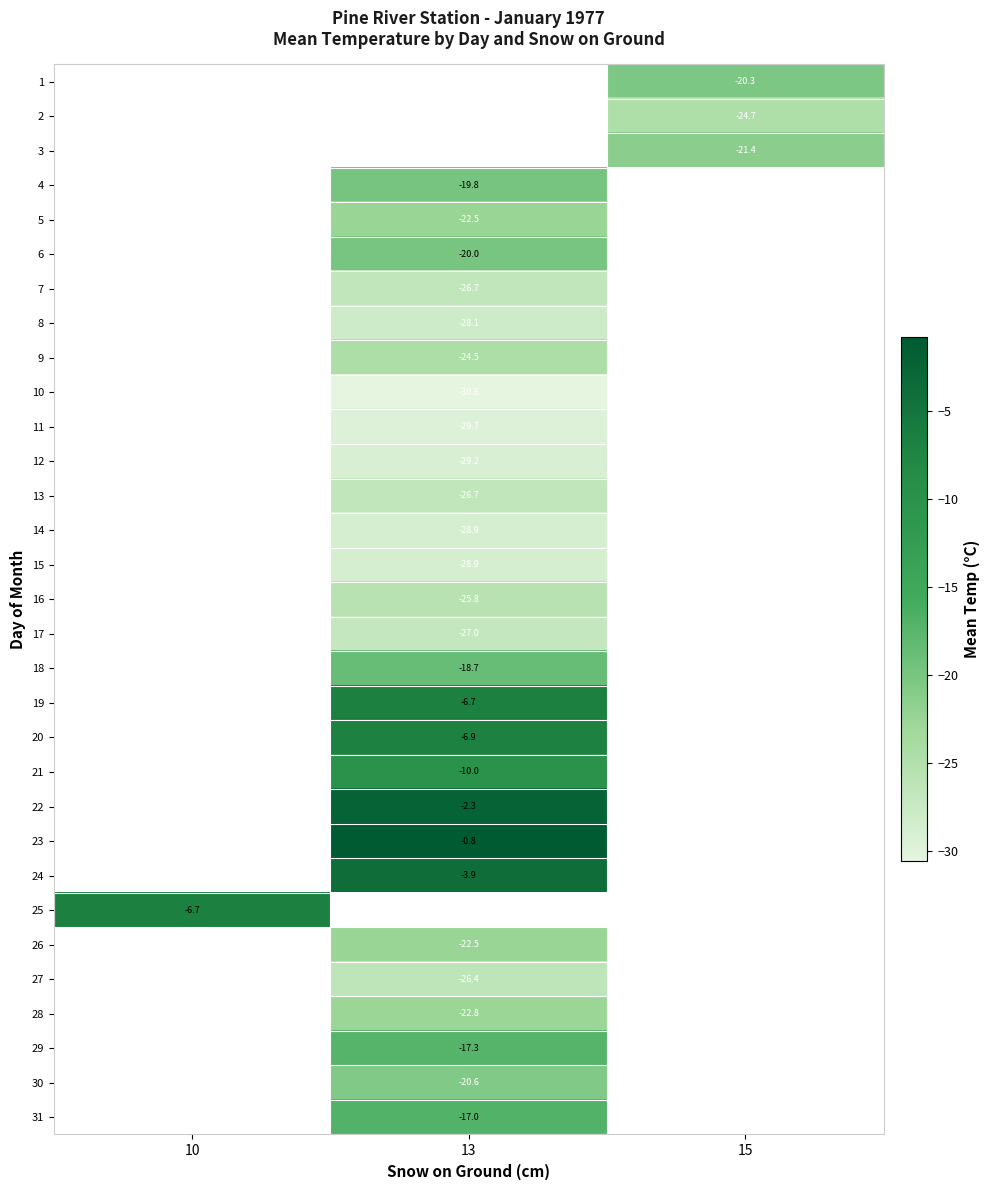

The 19 series shows -6.7 at 13. True or false?

True